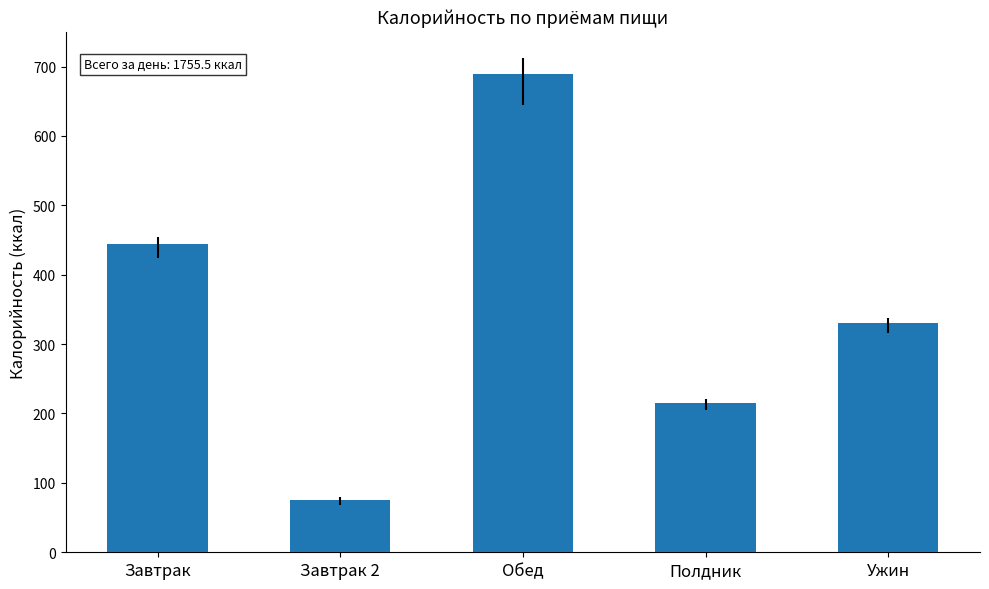

What is the difference between the second highest and minimum values?

368.5